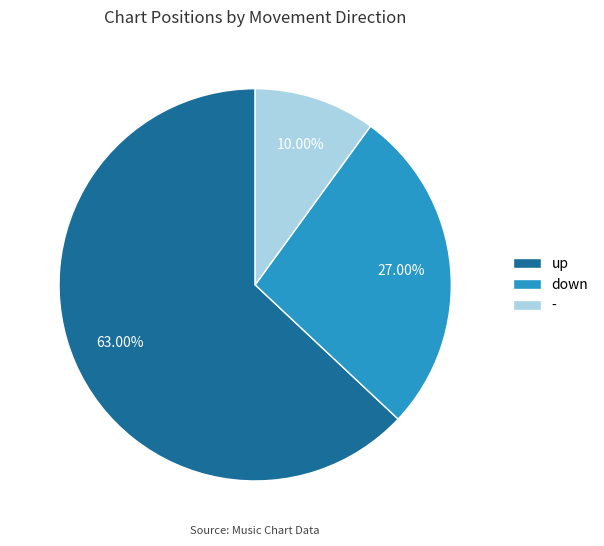

Which category accounts for the majority?

up